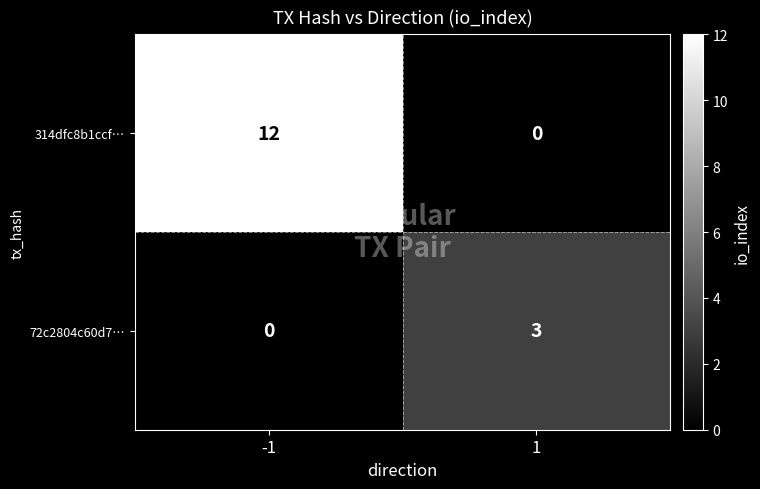

What is the difference between the highest and lowest values at -1?

12